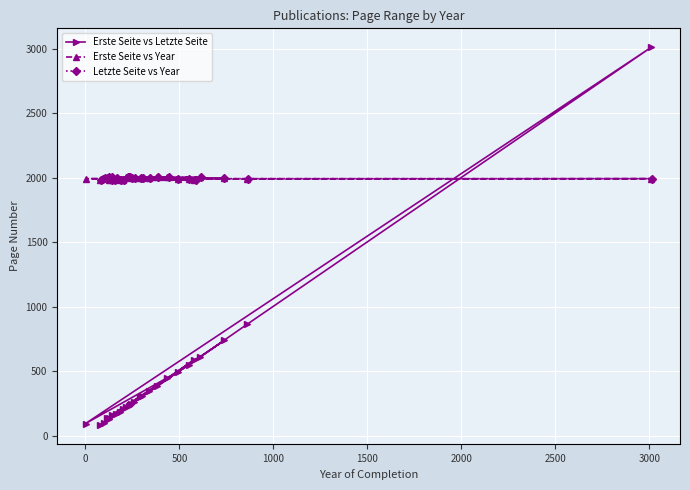

How many lines are shown in the chart?

3